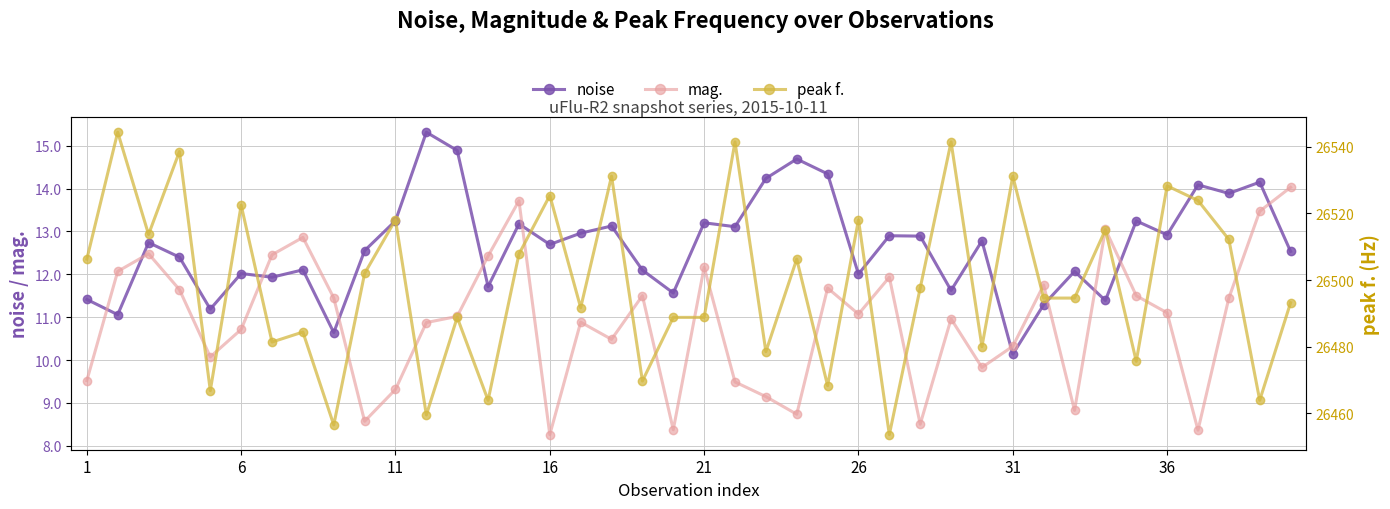

Which category has the lowest value in the mag. series?

16